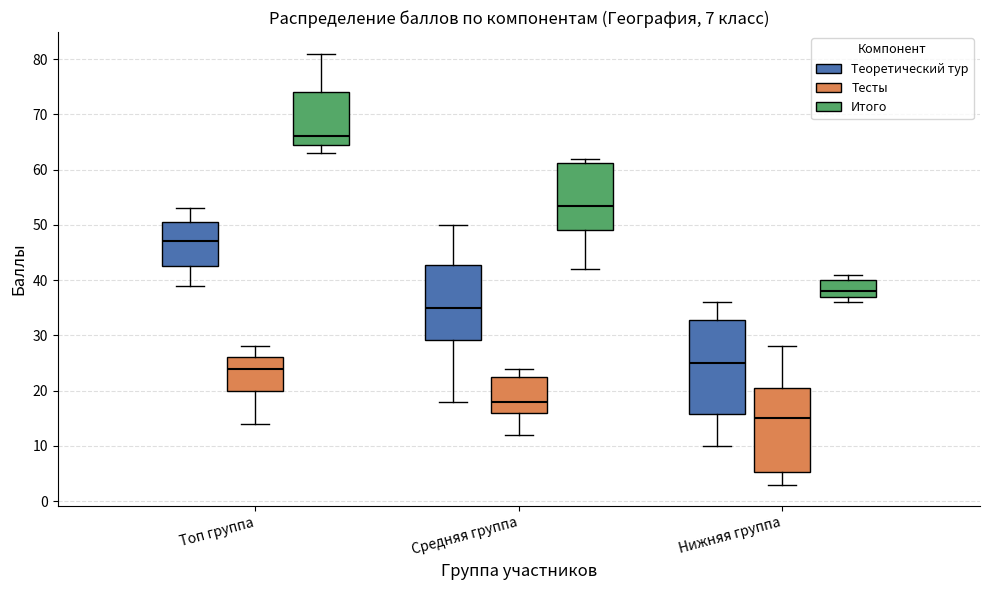

Which box is the tallest, from its lower edge to its upper edge?

Нижняя группа (Теоретический тур)